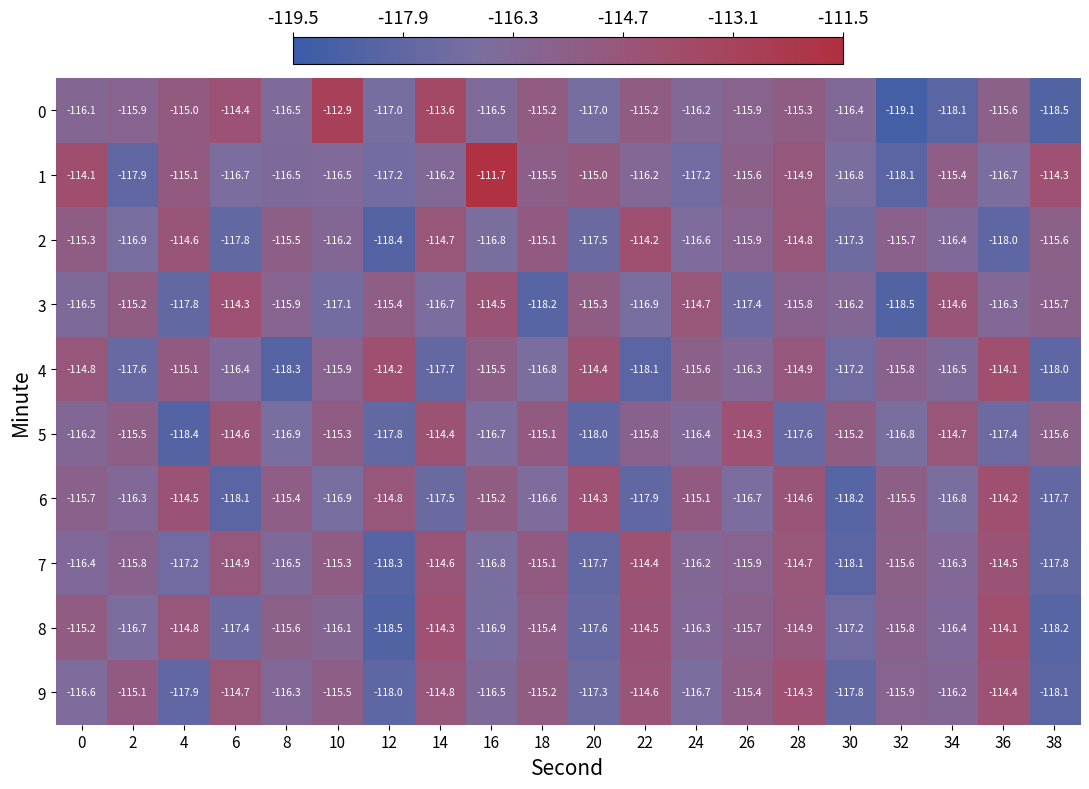

At which label is 7 closest to -116?

26